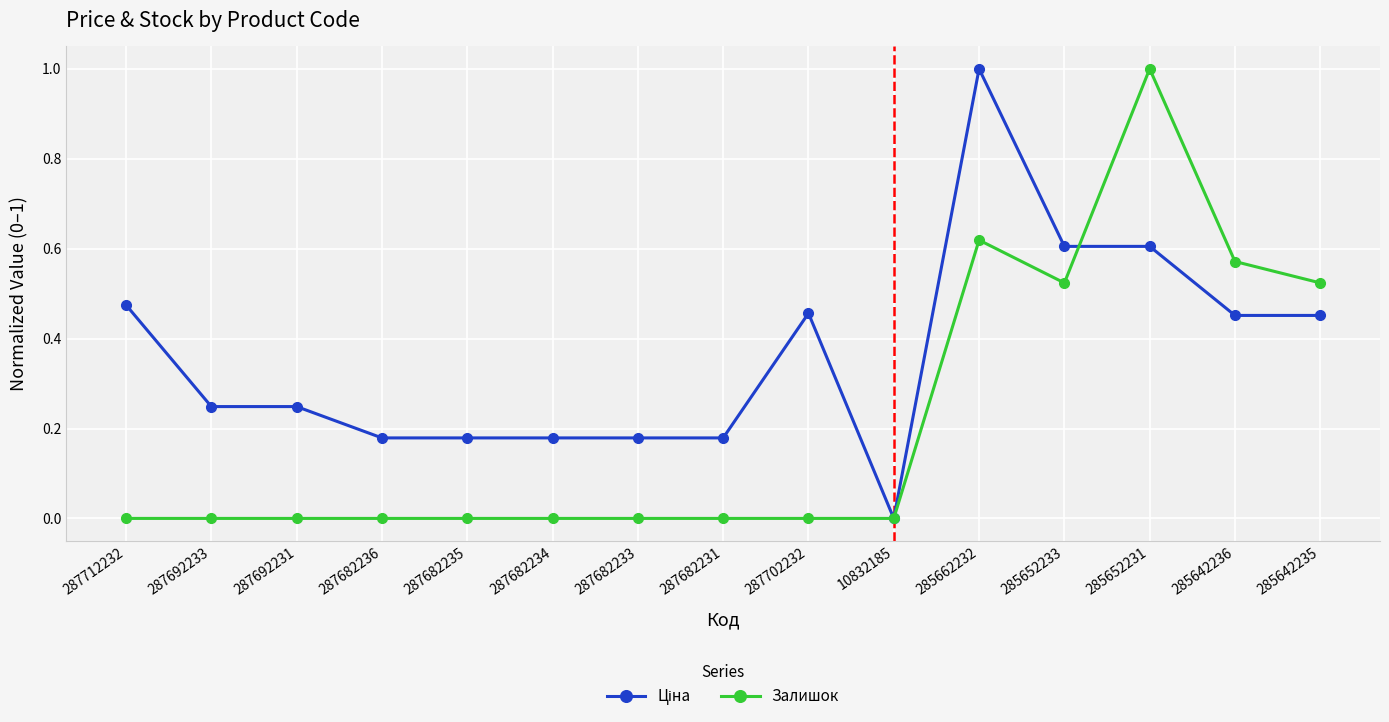

Is it true that Залишок equals 1.0 at 285652231?

True